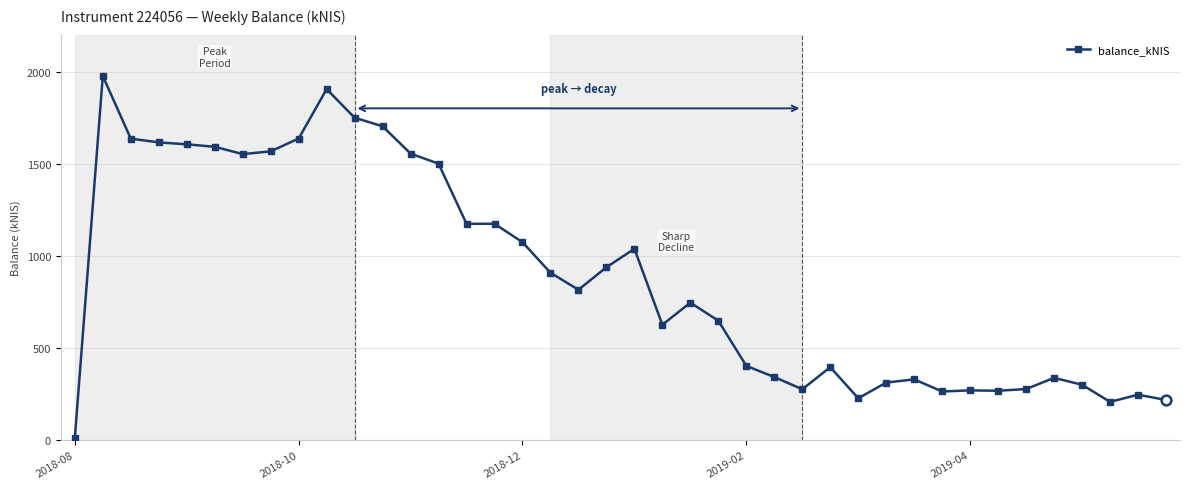

What is the maximum value shown in the chart?

1975.7